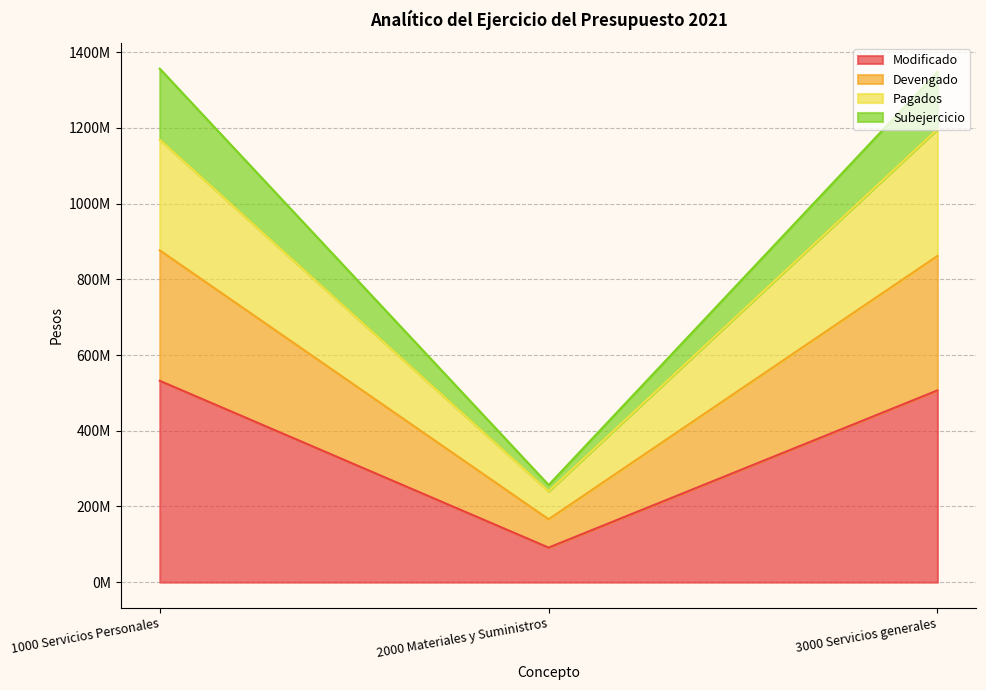

What is the label of the 3rd point from the left?

3000 Servicios generales